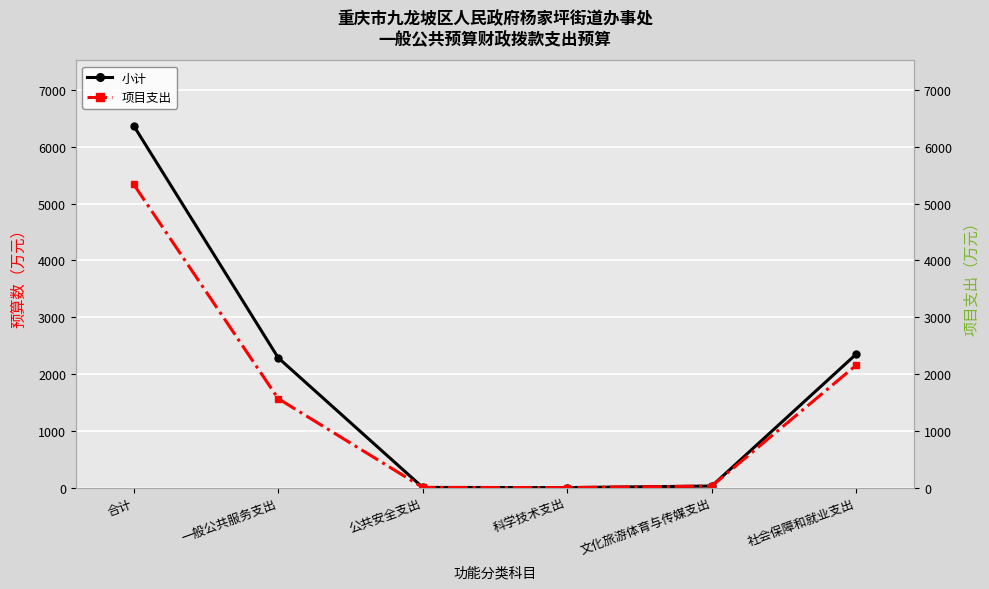

True or false: 小计 and 项目支出 intersect in this chart.

False